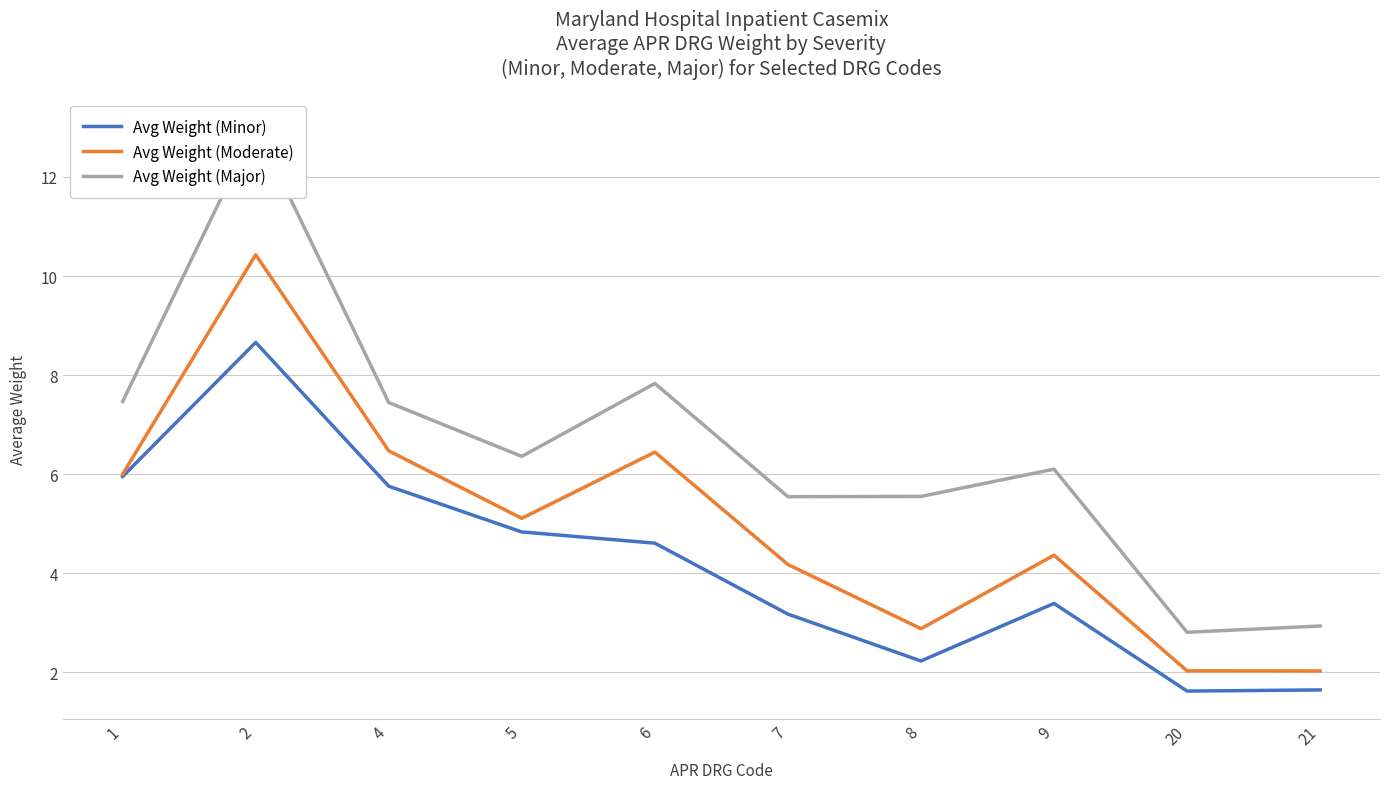

Reading left to right, extract all data points from this chart.

Avg Weight (Minor): 1=6.0	2=8.7	4=5.8	5=4.8	6=4.6	7=3.2	8=2.2	9=3.4	20=1.6	21=1.6
Avg Weight (Moderate): 1=6.0	2=10.4	4=6.5	5=5.1	6=6.4	7=4.2	8=2.9	9=4.4	20=2.0	21=2.0
Avg Weight (Major): 1=7.5	2=13.0	4=7.4	5=6.4	6=7.8	7=5.5	8=5.6	9=6.1	20=2.8	21=2.9